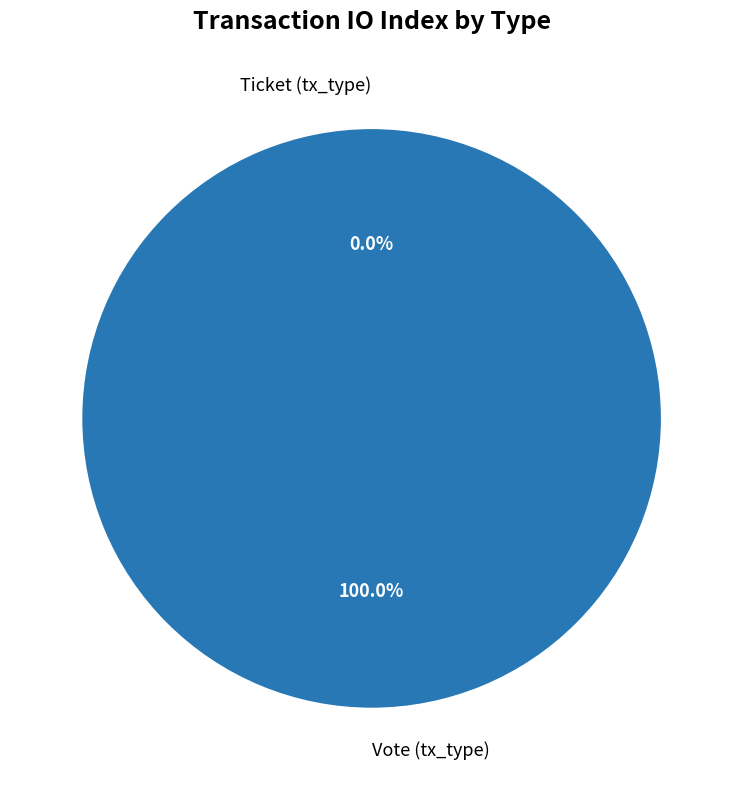

Which slice is the smallest?

Ticket (tx_type)